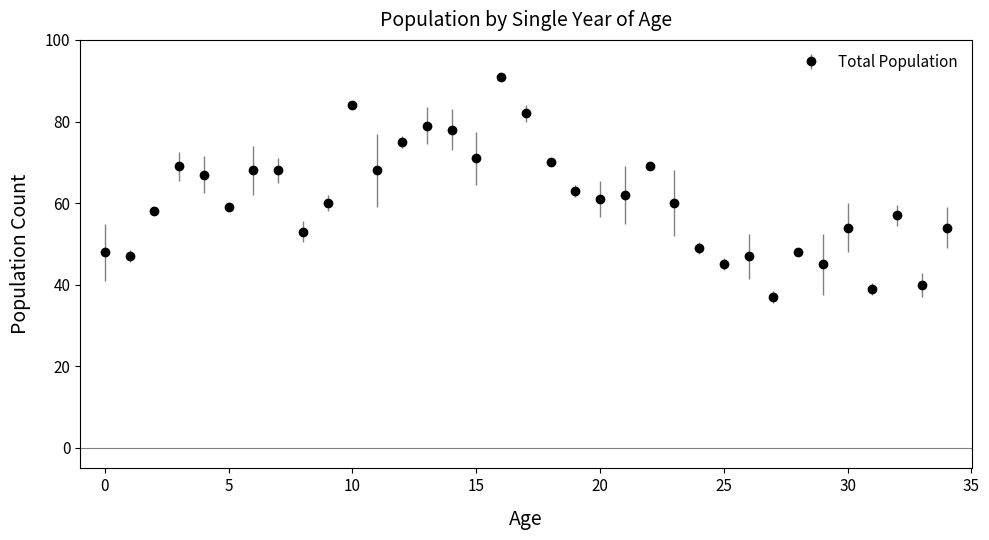

What is the value of the 24th point from the left?

60